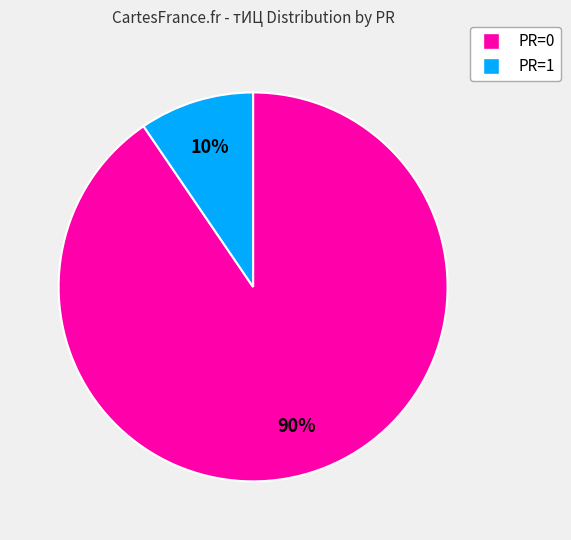

To the nearest percent, what is the average slice percentage?

50%